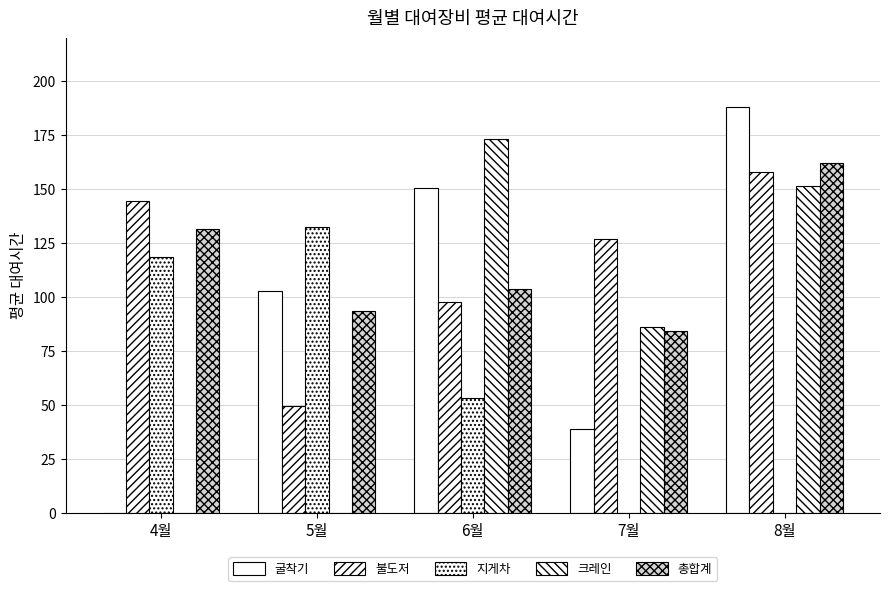

What is the total value across all series at 6월?

578.0